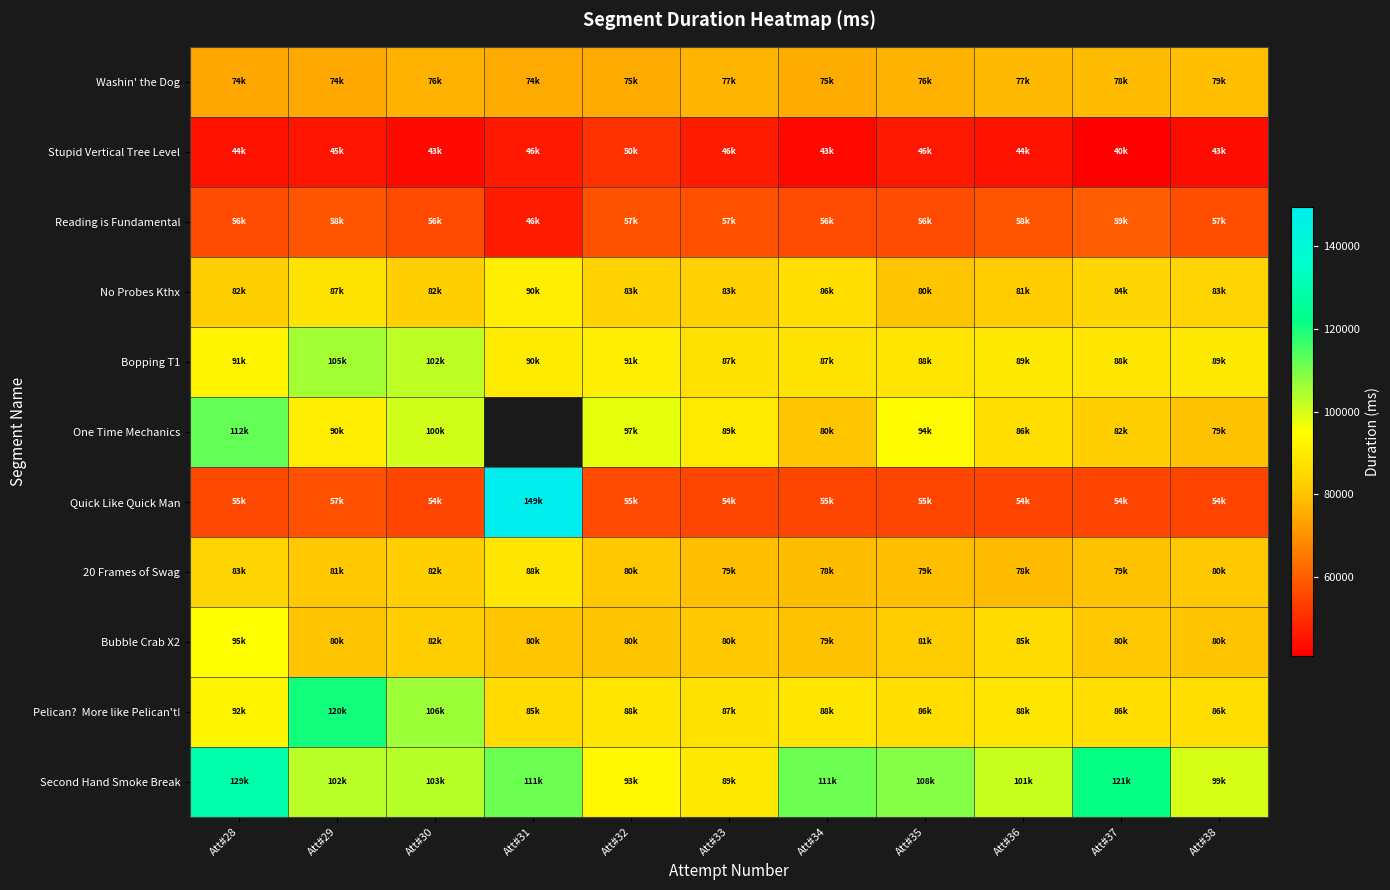

The value of Quick Like Quick Man at Att#34 is 55207.0. True or false?

True